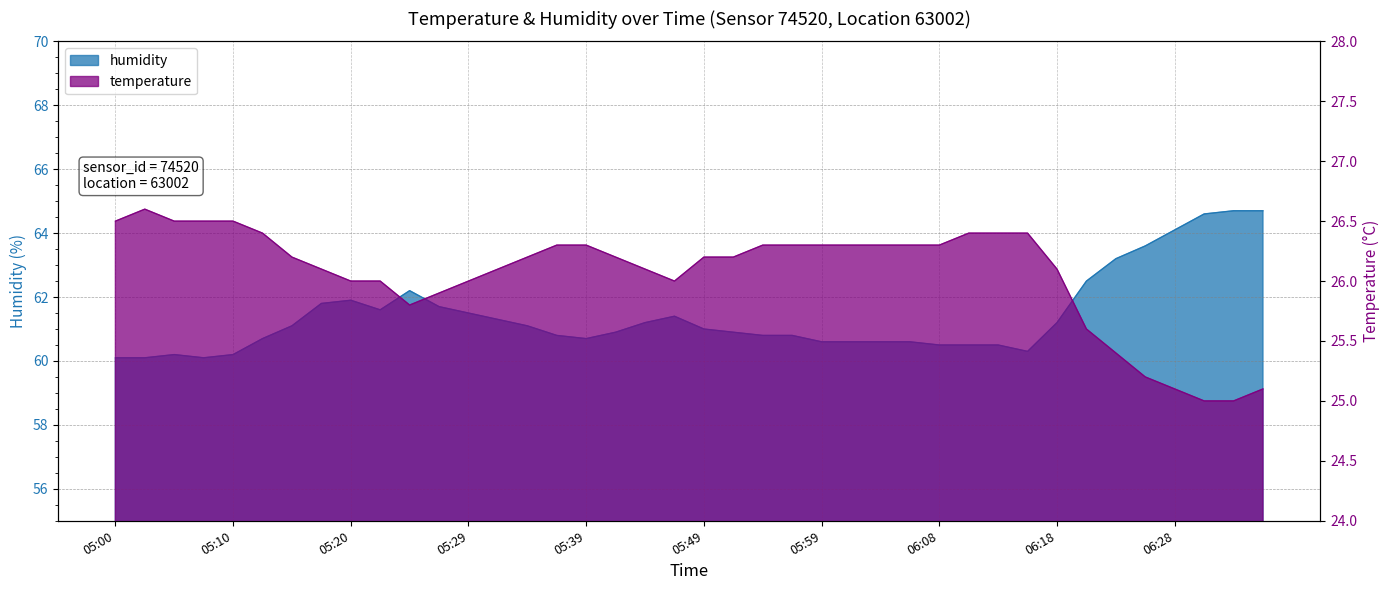

Which series has the widest spread of values?

humidity